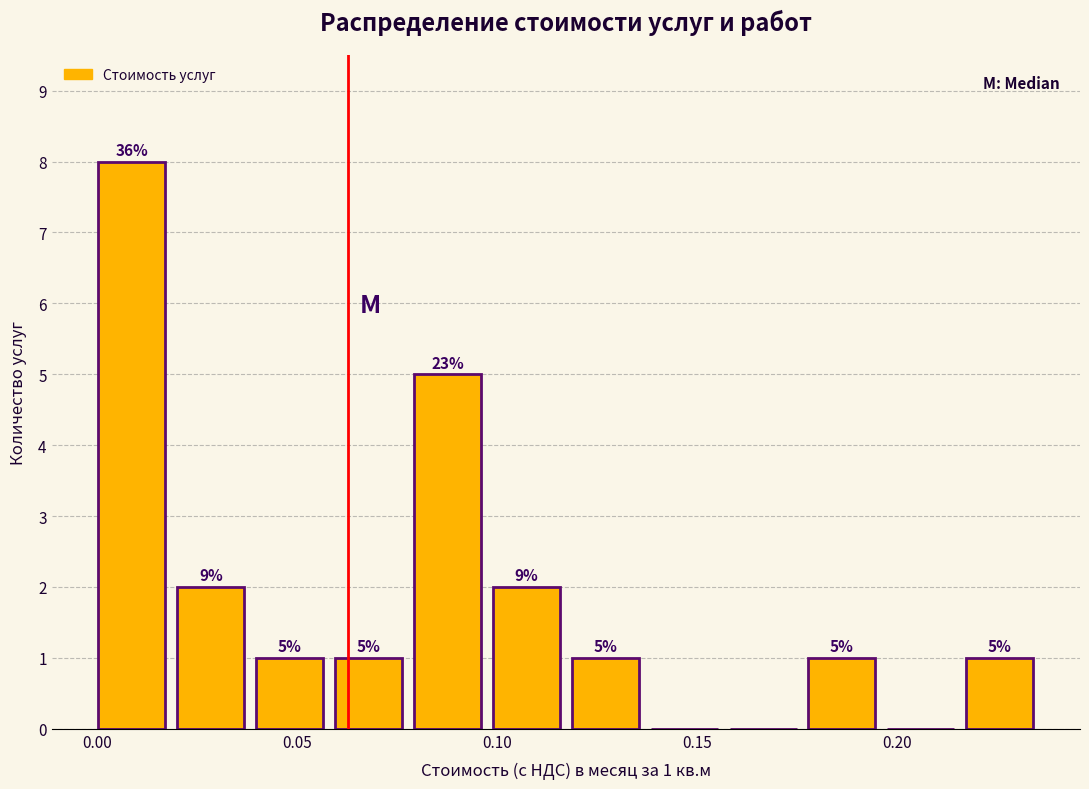

Around what value on the x-axis is the tallest bar? Give the approximate position of its centre, as read against the axis.

0.010